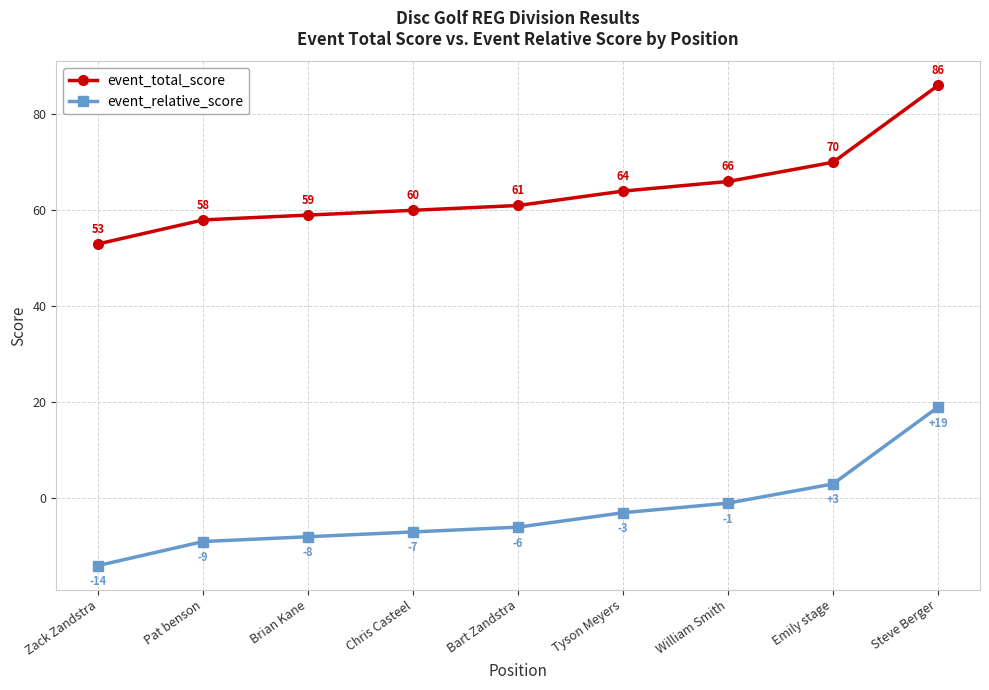

The value of event_total_score at Tyson Meyers is 64. True or false?

True